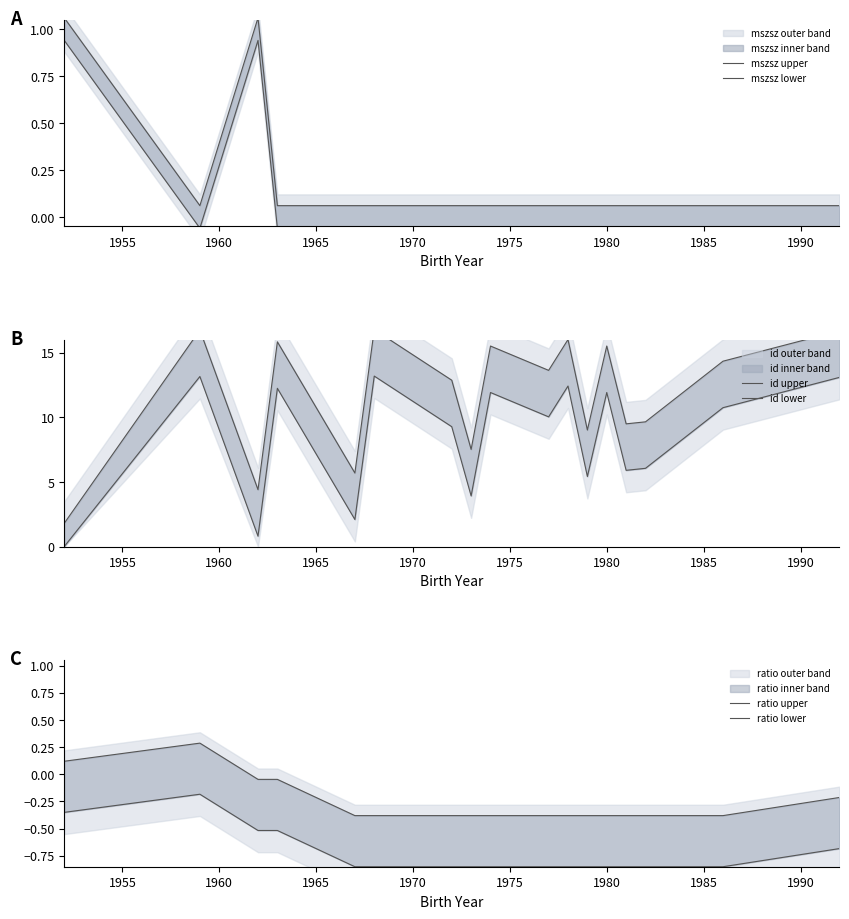

What is the value of the mszsz lower point at the 13th from the left?

-0.1